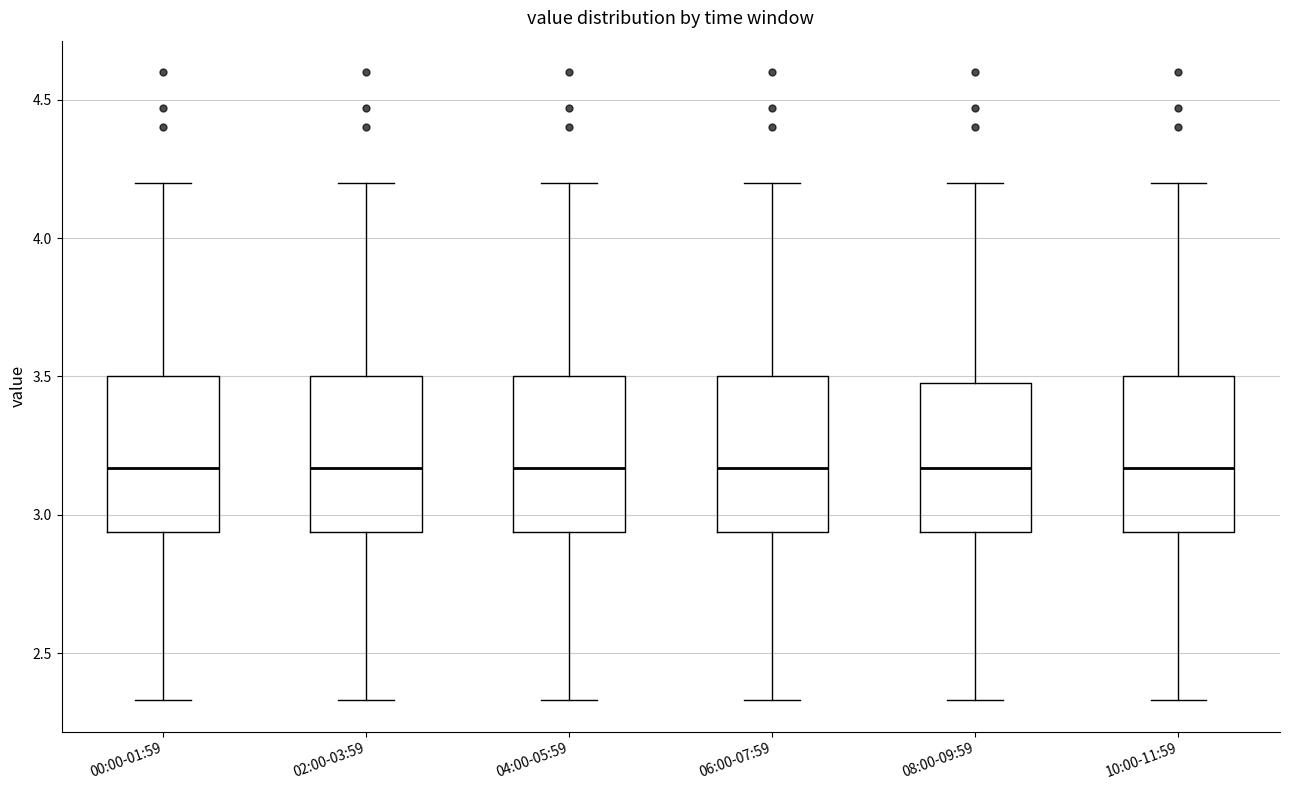

Reading left to right, transcribe this box plot: for each box, give where its median line is, the range the box spans, and where its two whiskers end, as read against the y-axis. The values are not printed on the chart, so give them approximately, as read against the axis.

00:00-01:59: median 3.15, box 2.95 to 3.50, whiskers 2.35 to 4.20
02:00-03:59: median 3.15, box 2.95 to 3.50, whiskers 2.35 to 4.20
04:00-05:59: median 3.15, box 2.95 to 3.50, whiskers 2.35 to 4.20
06:00-07:59: median 3.15, box 2.95 to 3.50, whiskers 2.35 to 4.20
08:00-09:59: median 3.15, box 2.95 to 3.50, whiskers 2.35 to 4.20
10:00-11:59: median 3.15, box 2.95 to 3.50, whiskers 2.35 to 4.20